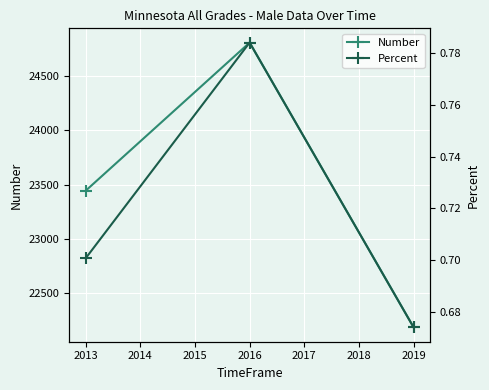

Which category has the highest value in the Number series?

2016